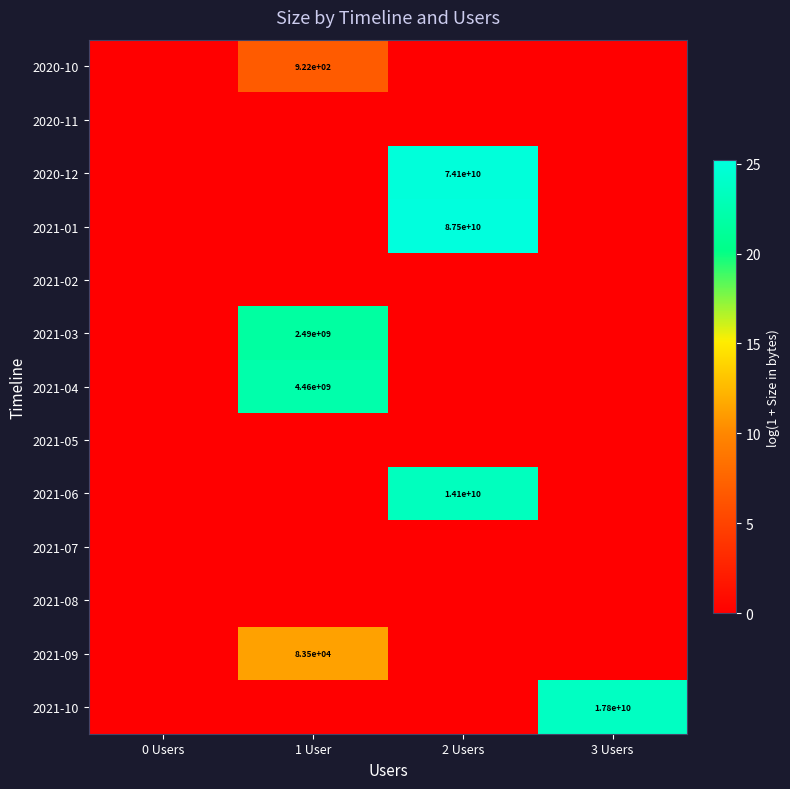

The value of 2021-09 at 3 Users is 0.0. True or false?

True